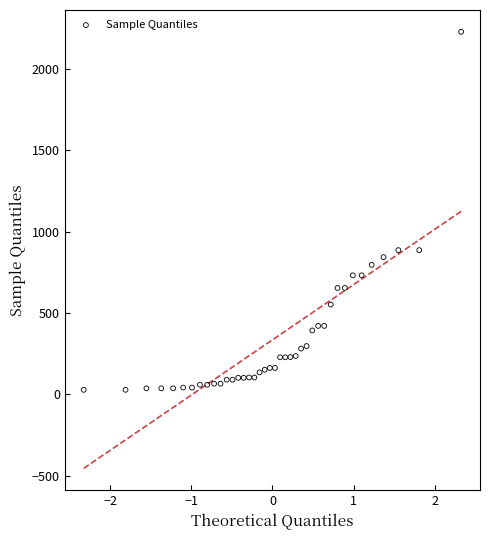

What is the range of Y values (max minus min)?

2202.3